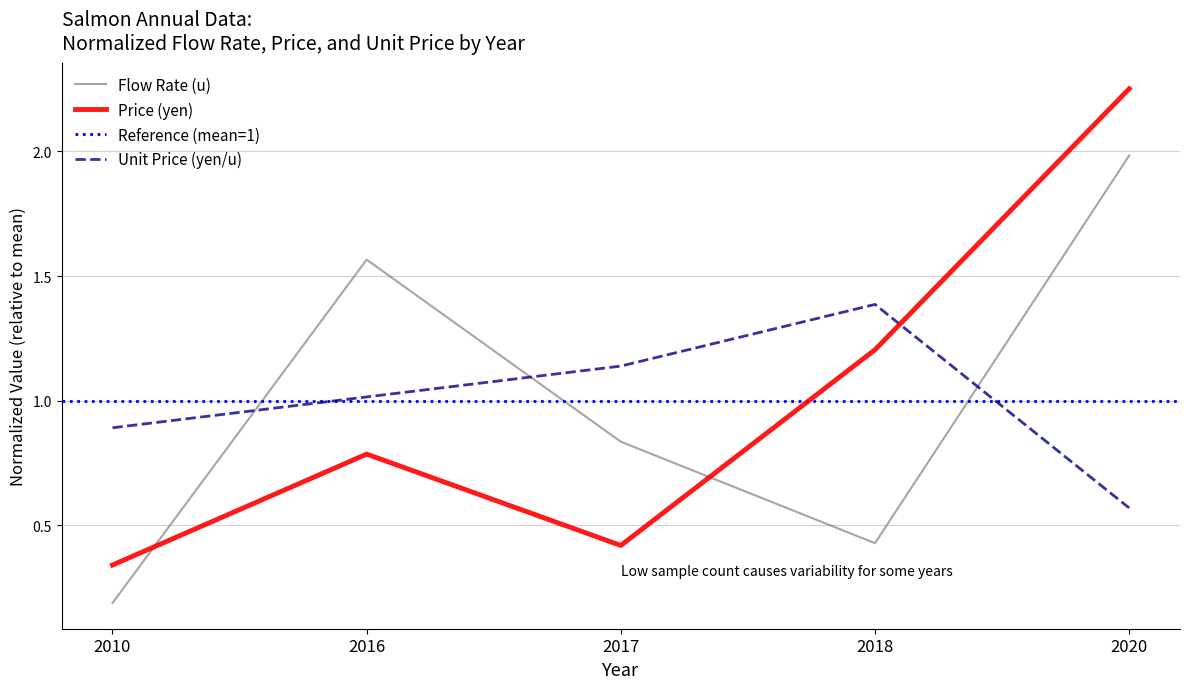

Reading left to right, list all the values displayed in this chart.

Flow Rate (u): 2010=0.2	2016=1.6	2017=0.8	2018=0.4	2020=2.0
Price (yen/u): 2010=0.3	2016=0.8	2017=0.4	2018=1.2	2020=2.3
Unit Price (yen/u): 2010=0.9	2016=1.0	2017=1.1	2018=1.4	2020=0.6